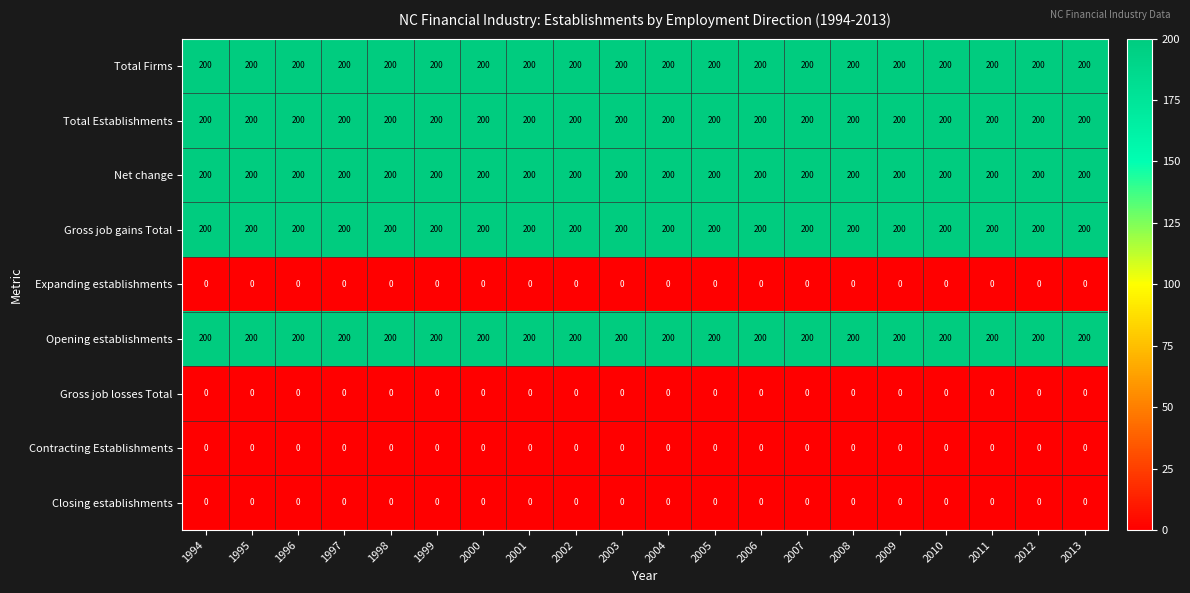

The value of Expanding establishments at 2001 is 0. True or false?

True